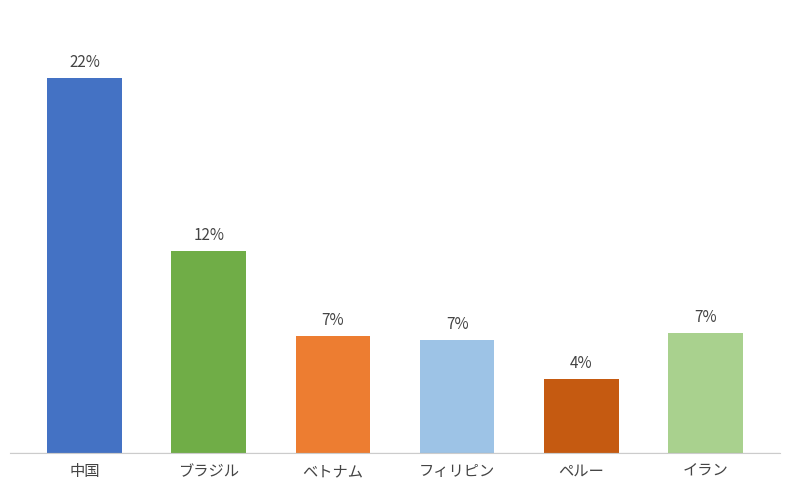

Are the bars horizontal?

No